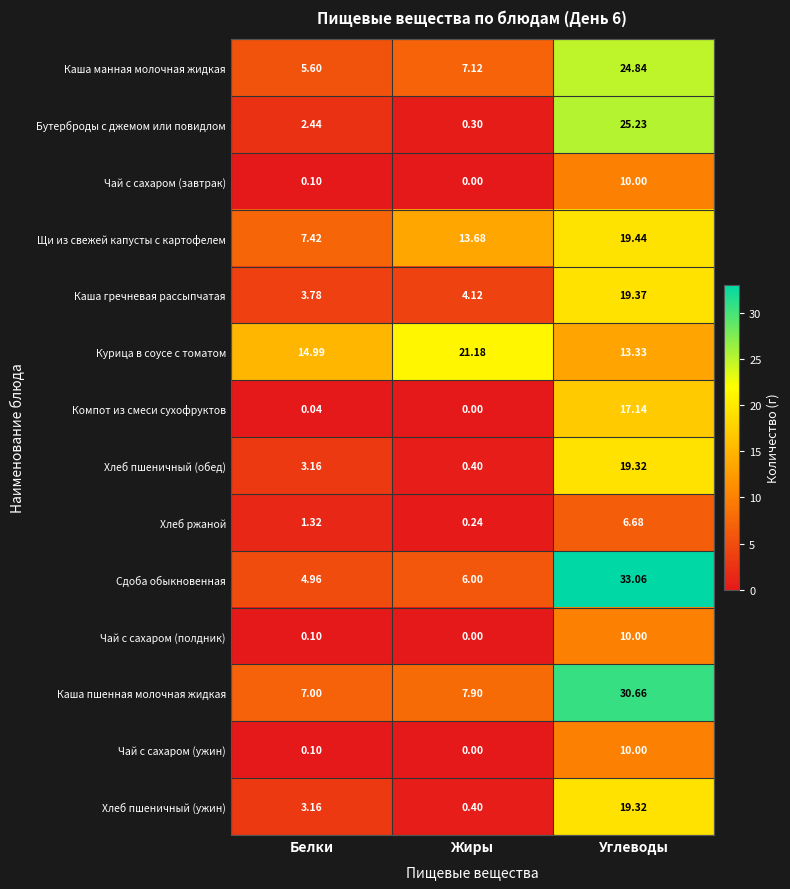

How many distinct data groups are displayed?

14